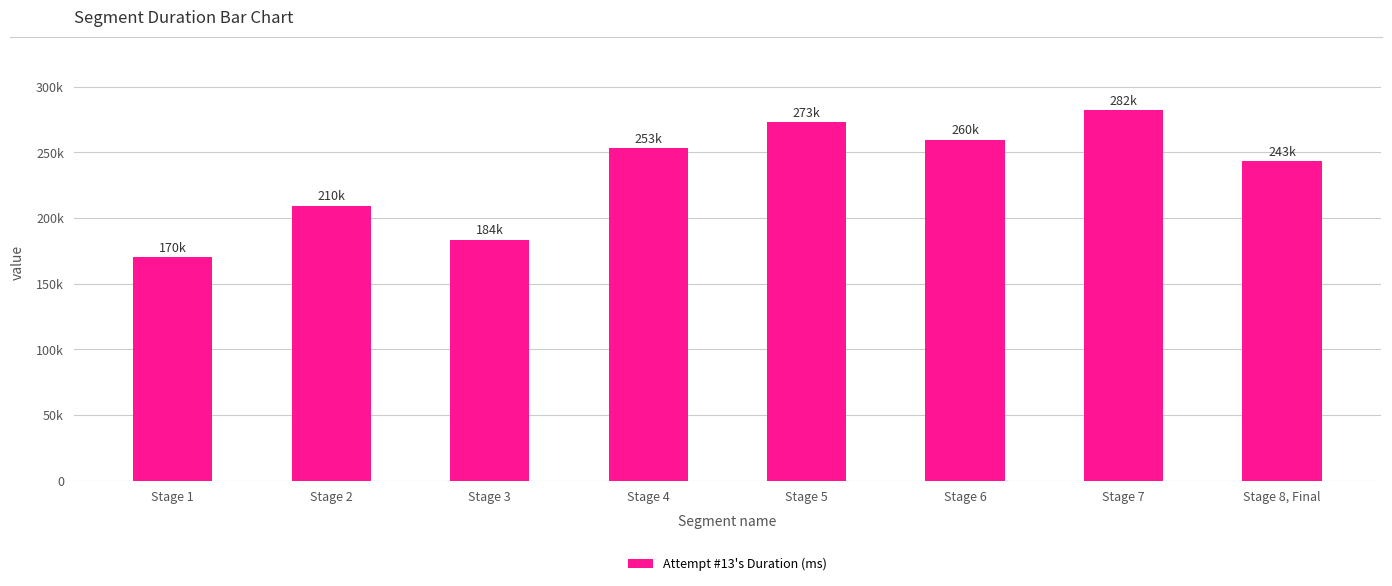

List the labels in order of value, largest first.

Stage 7, Stage 5, Stage 6, Stage 4, Stage 8, Final, Stage 2, Stage 3, Stage 1